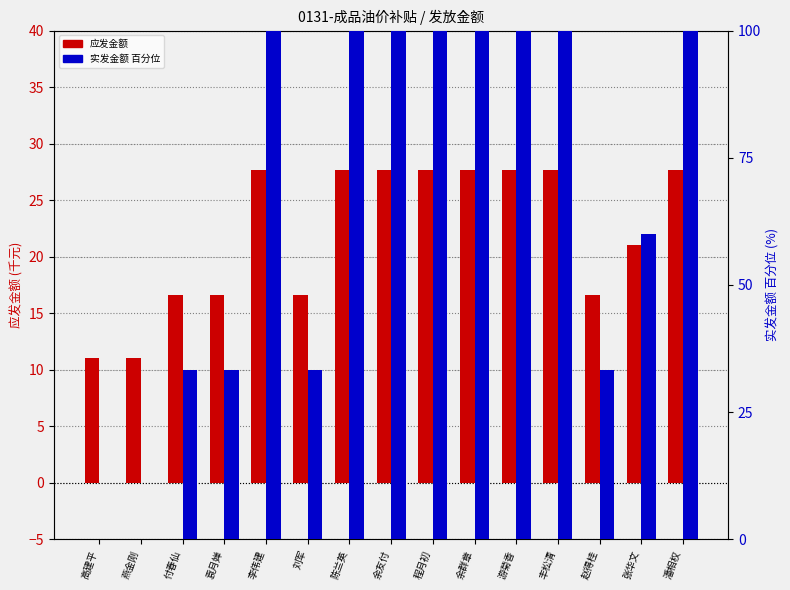

Is it true that 实发金额 (百分位) equals 171.7 at 陈兰英?

False